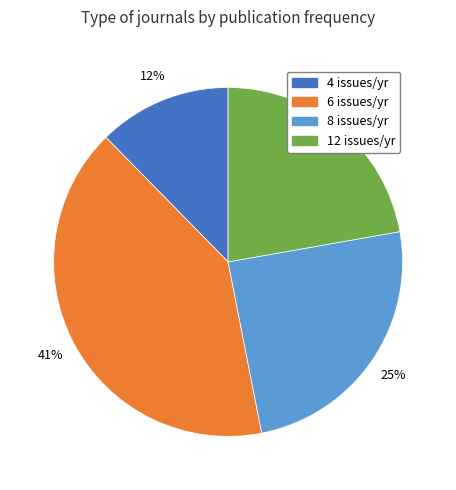

To the nearest percent, what is the average slice percentage?

25%